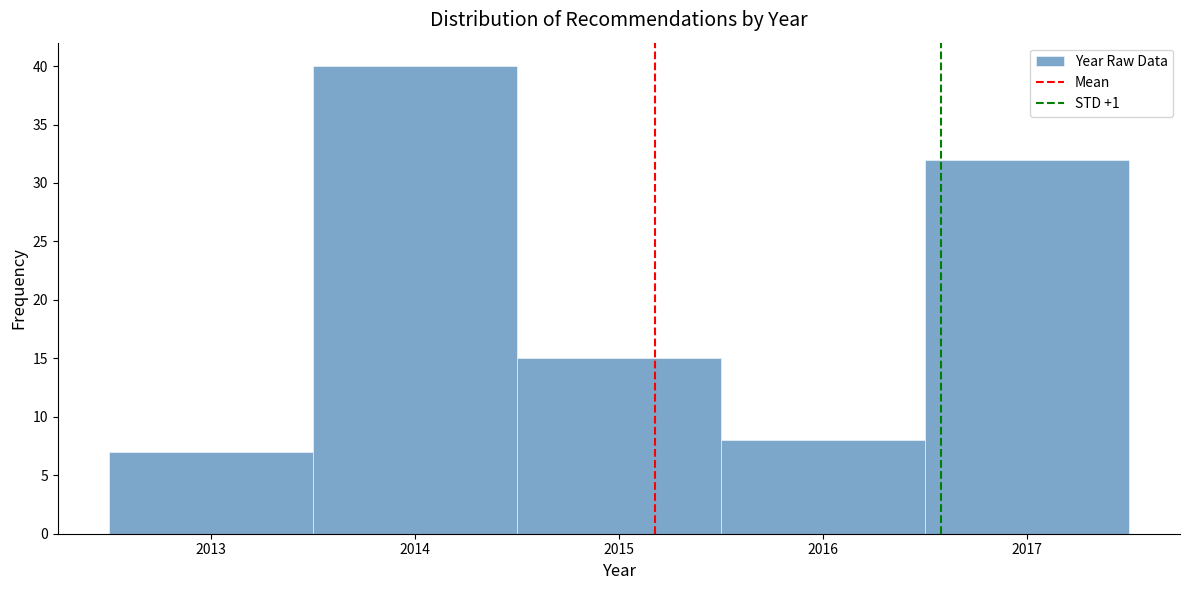

Reading left to right, list every bar in this chart as the range it spans on the x-axis followed by its height. The values are not printed on the chart, so give them approximately, as read against the axis.

2012.5 to 2013.5: 7
2013.5 to 2014.5: 40
2014.5 to 2015.5: 15
2015.5 to 2016.5: 8
2016.5 to 2017.5: 32